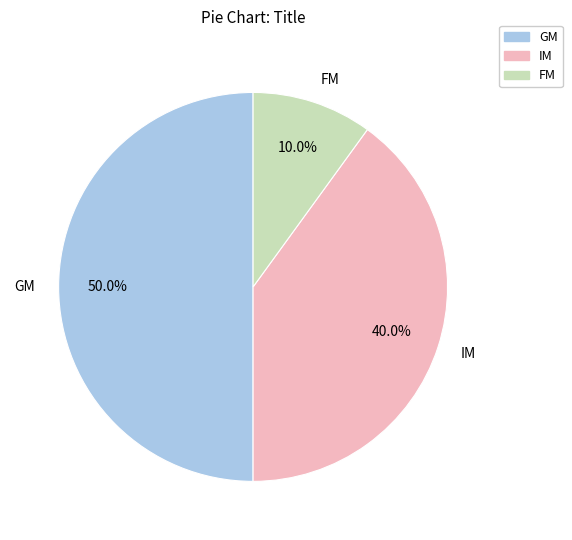

Which has a higher value, IM or FM?

IM